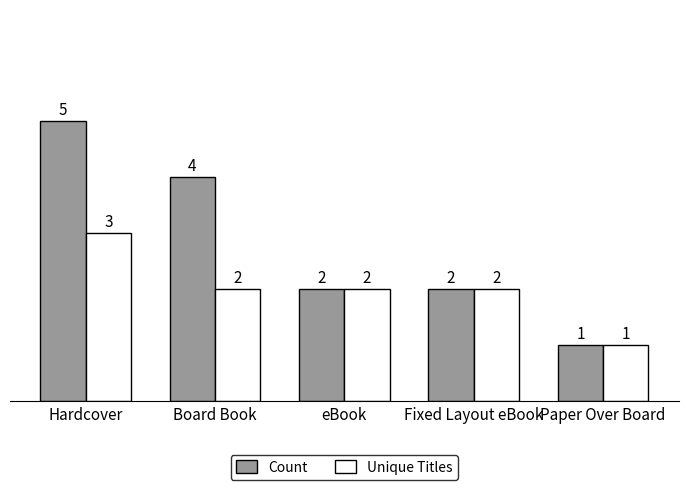

The Count series shows 3 at eBook. True or false?

False